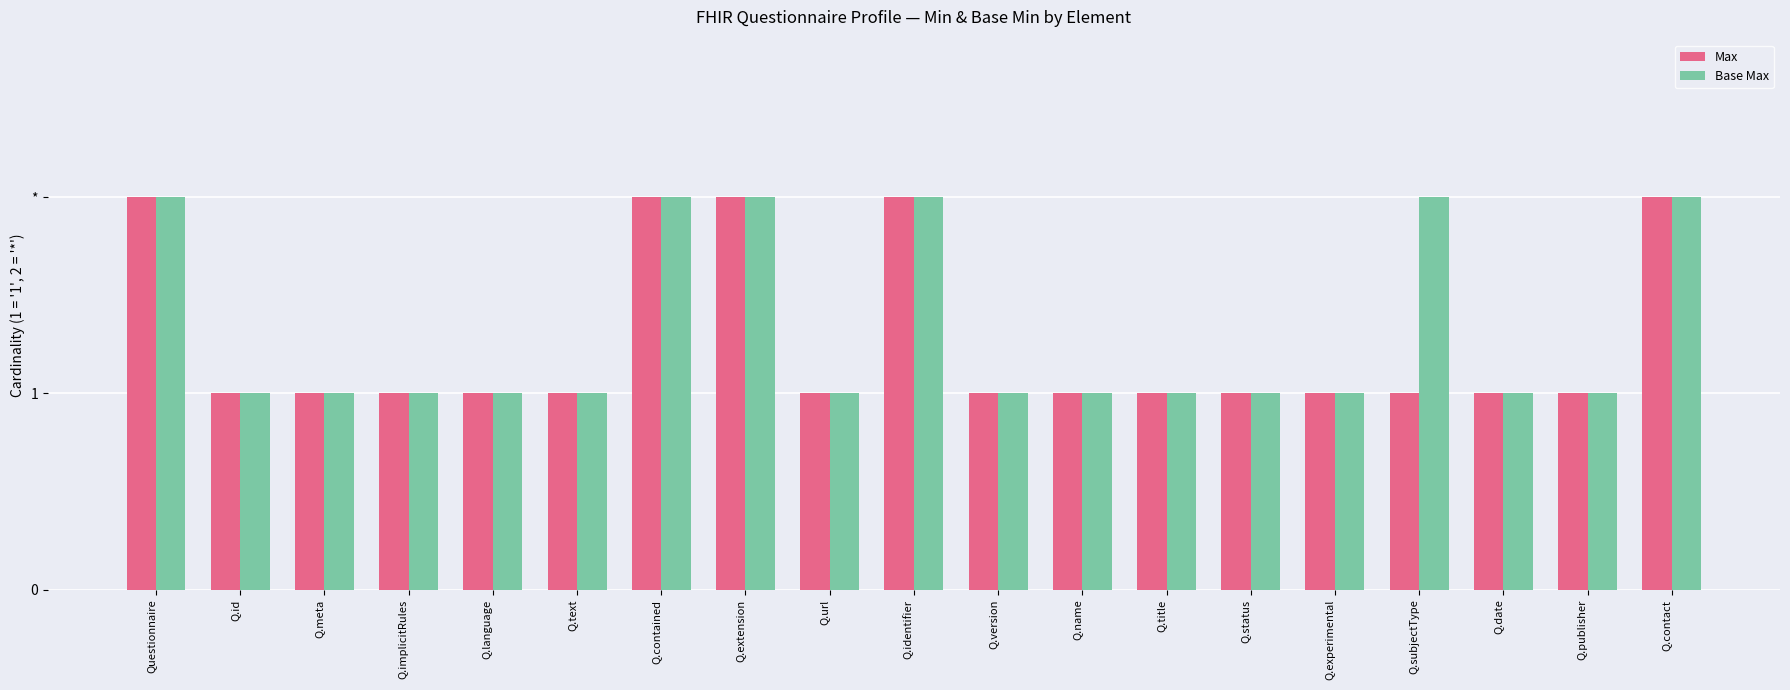

The value of Base Max at Q.experimental is 1. True or false?

True